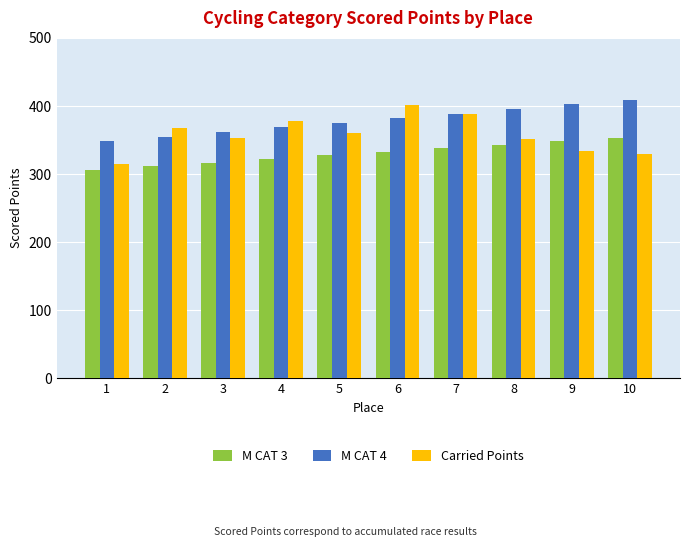

How many bars are there in total?

30